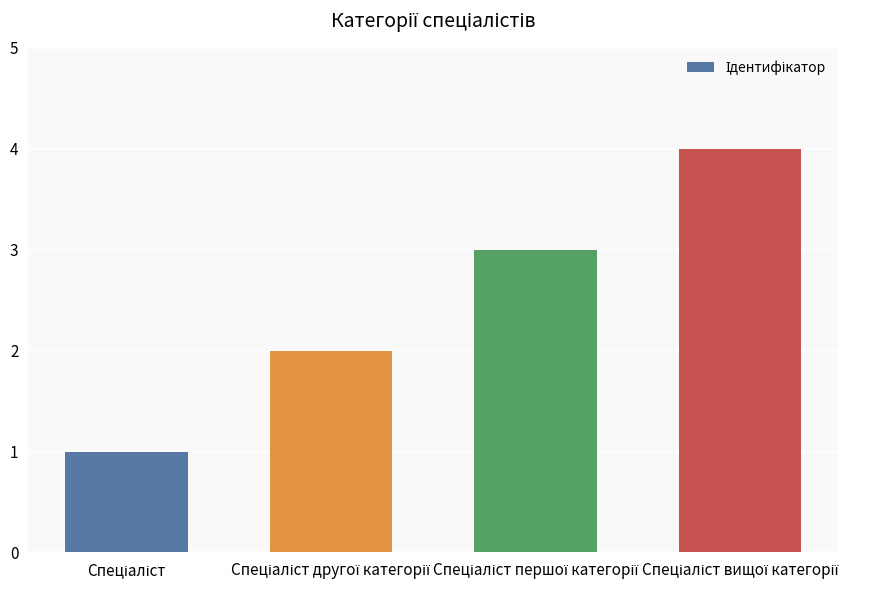

What is the sum of all values?

10